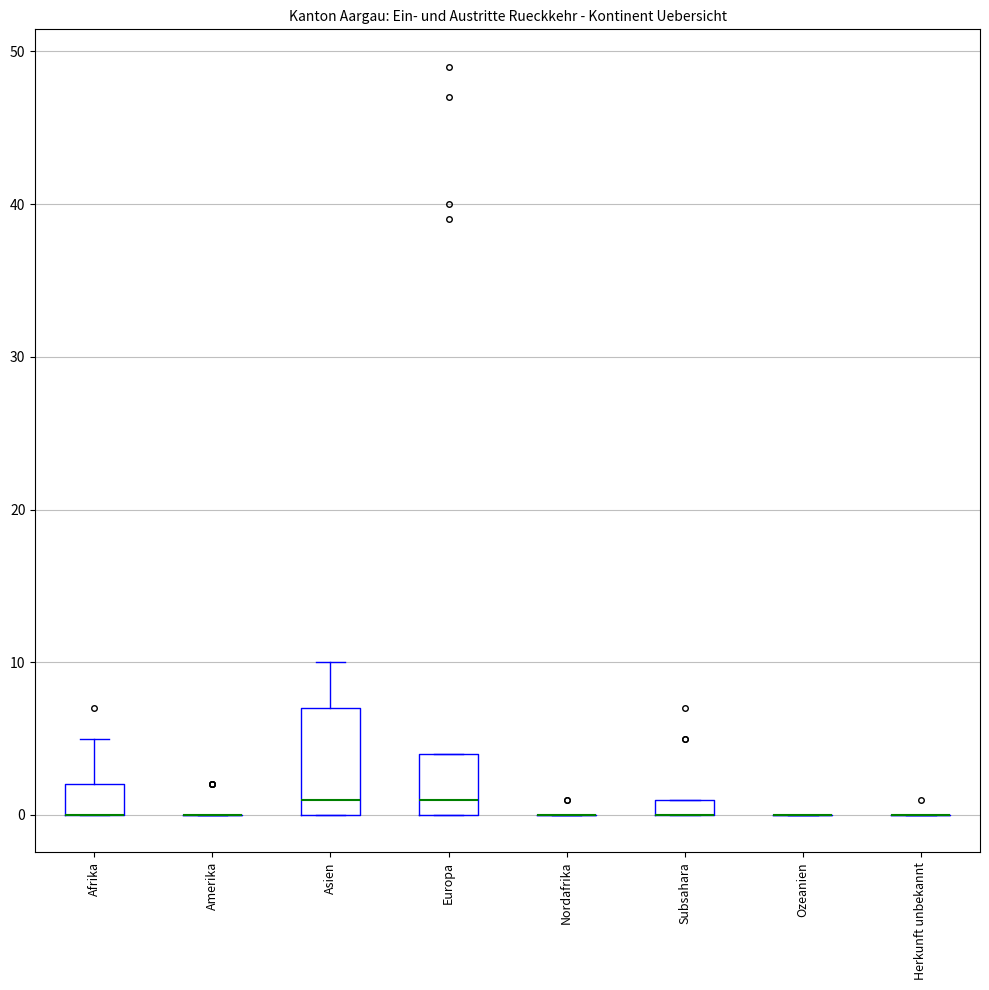

Comparing the boxes themselves (not the whiskers), which one is the tallest?

Asien